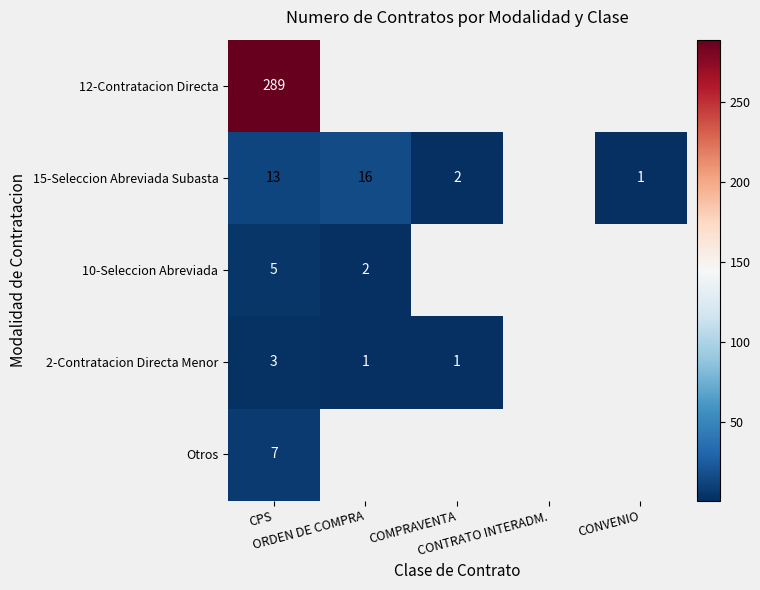

Rank the series by their maximum value, from highest to lowest.

12-Contratacion Directa, 15-Seleccion Abreviada Subasta, Otros, 10-Seleccion Abreviada, 2-Contratacion Directa Menor